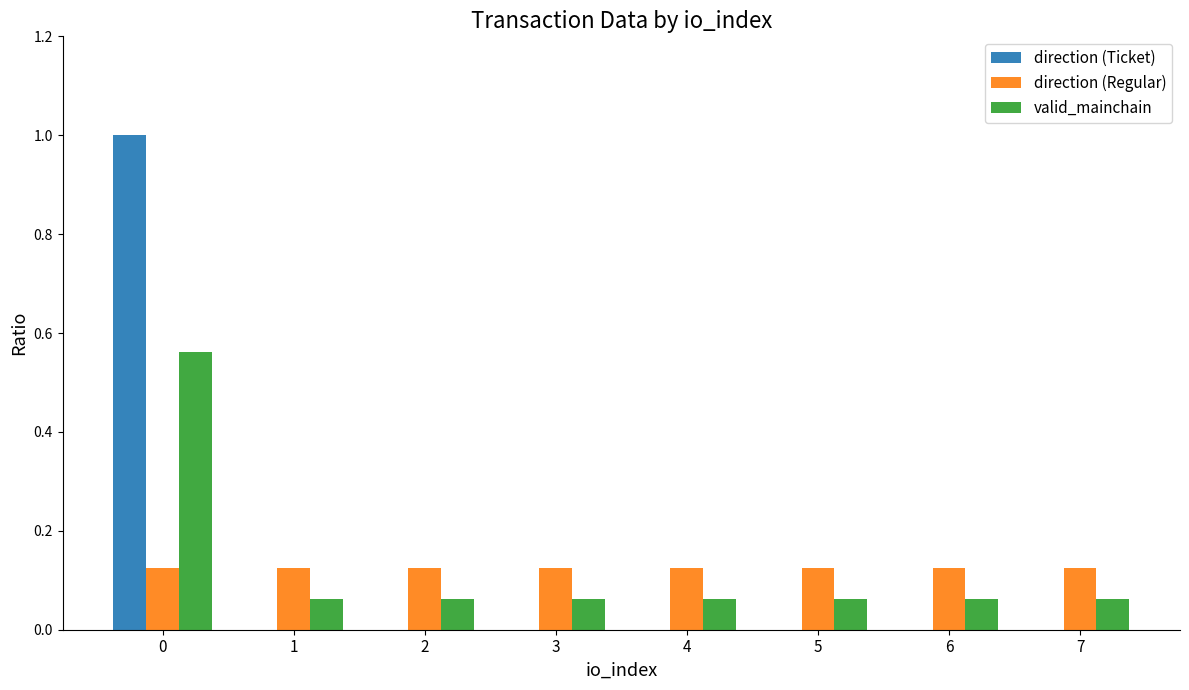

What is the sum of all valid_mainchain values?

1.0